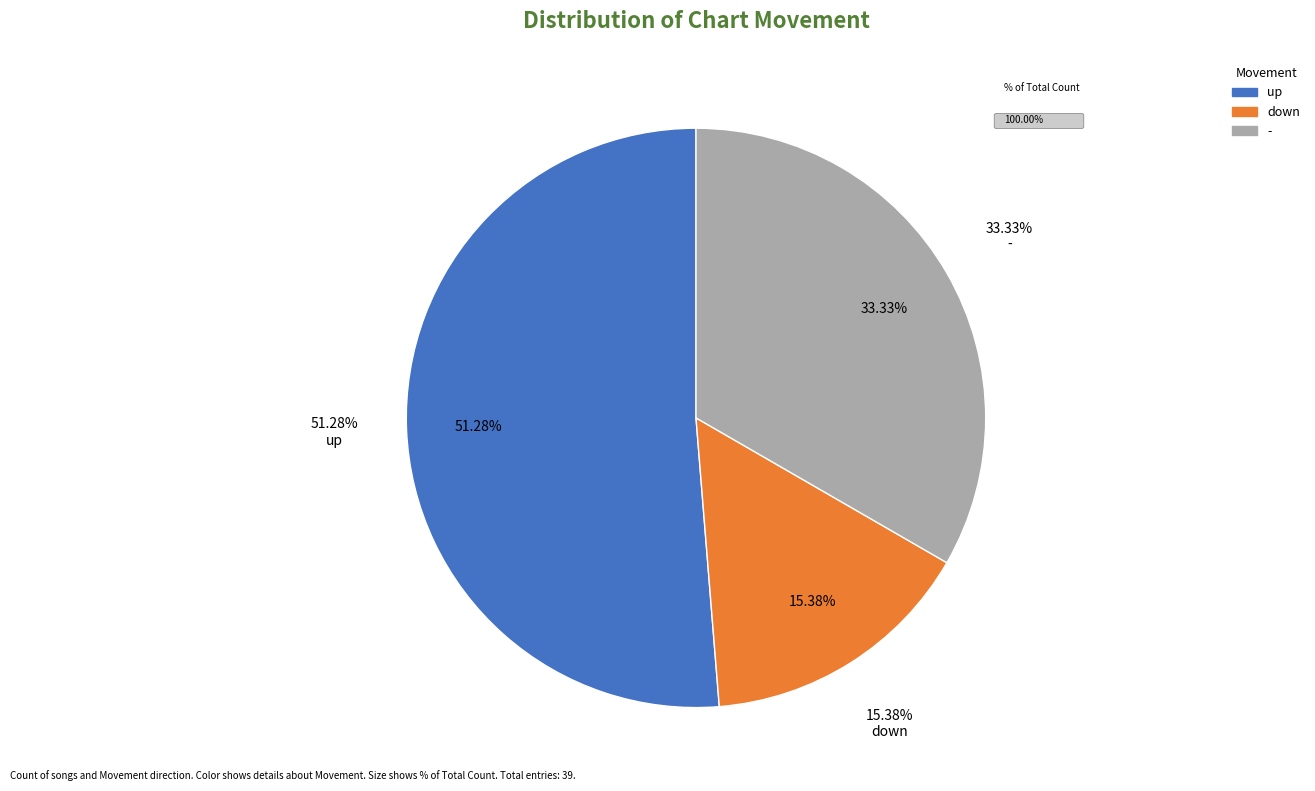

To the nearest percent, what is the average slice percentage?

33%